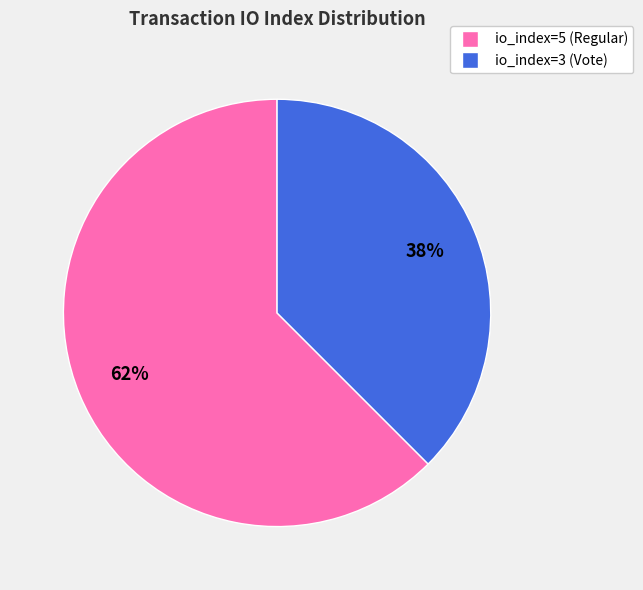

Do io_index=5 (Regular) and io_index=3 (Vote) together represent more than half of the pie?

Yes